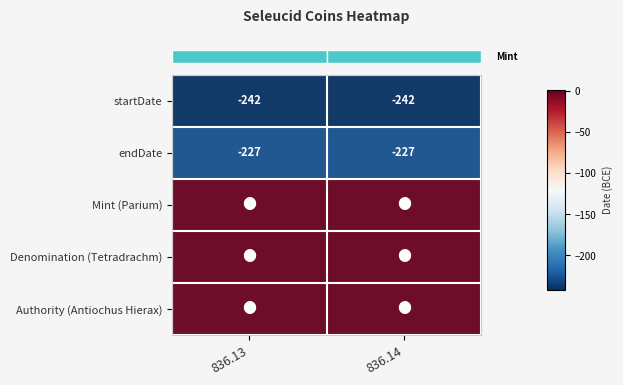

Which has a higher value, 836.14 or 836.13?

836.14